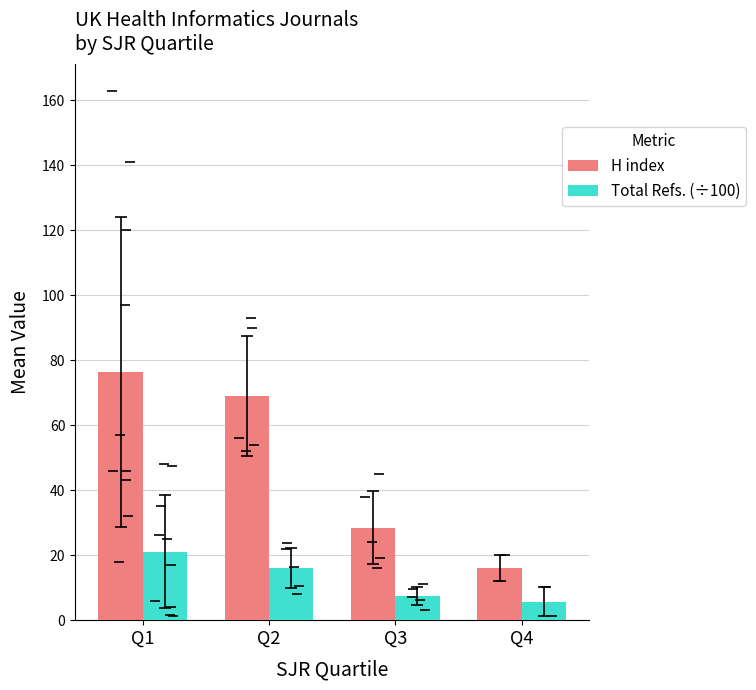

At how many categories does at least one series exceed 56?

2